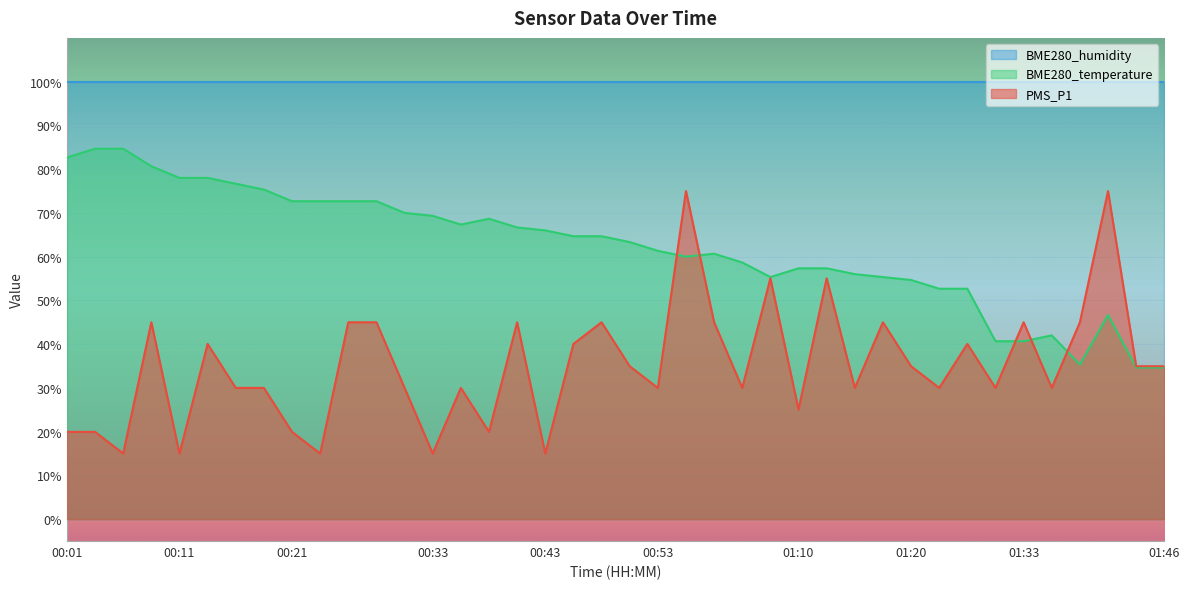

How many lines are shown in the chart?

3